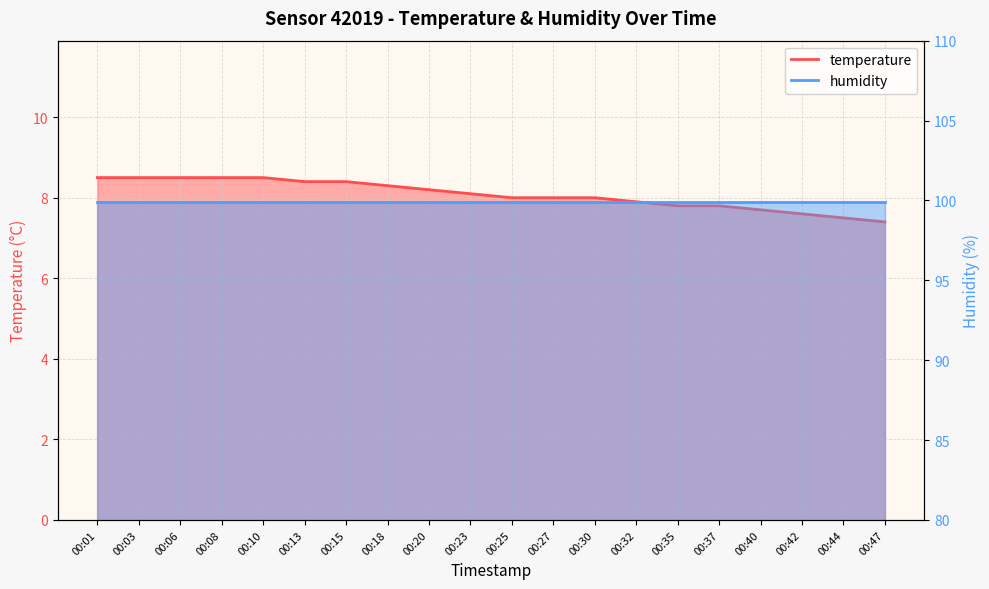

Is it true that the value at 00:06 is 2.9?

False